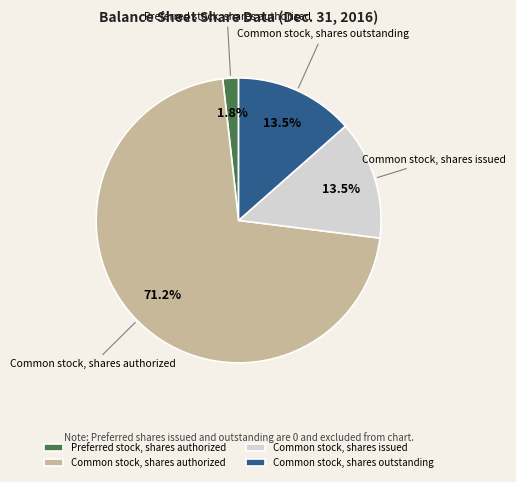

What percentage do Common stock, shares issued and Preferred stock, shares authorized together represent?

15.3%